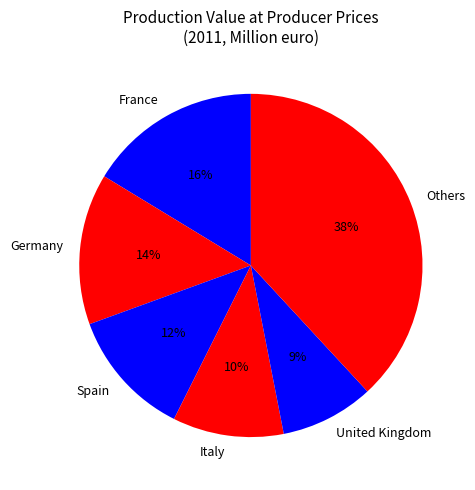

Is it true that Italy is 10% of the pie?

True